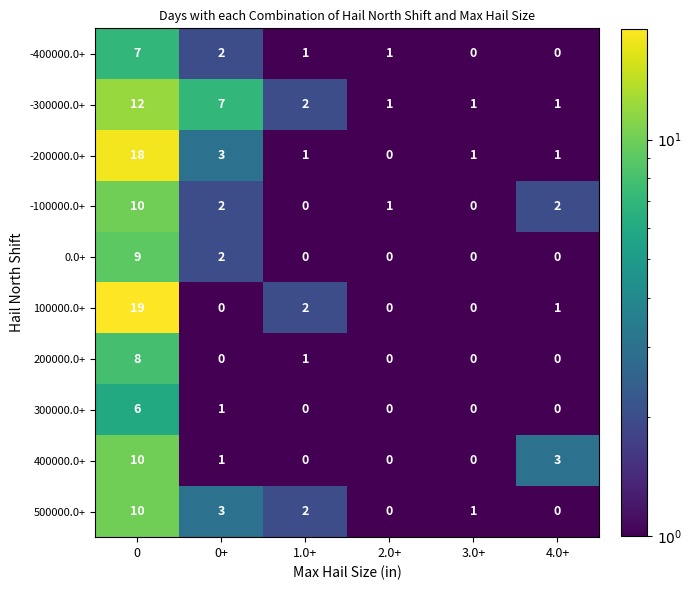

Is it true that -300000.0+ equals 2 at 3.0+?

False